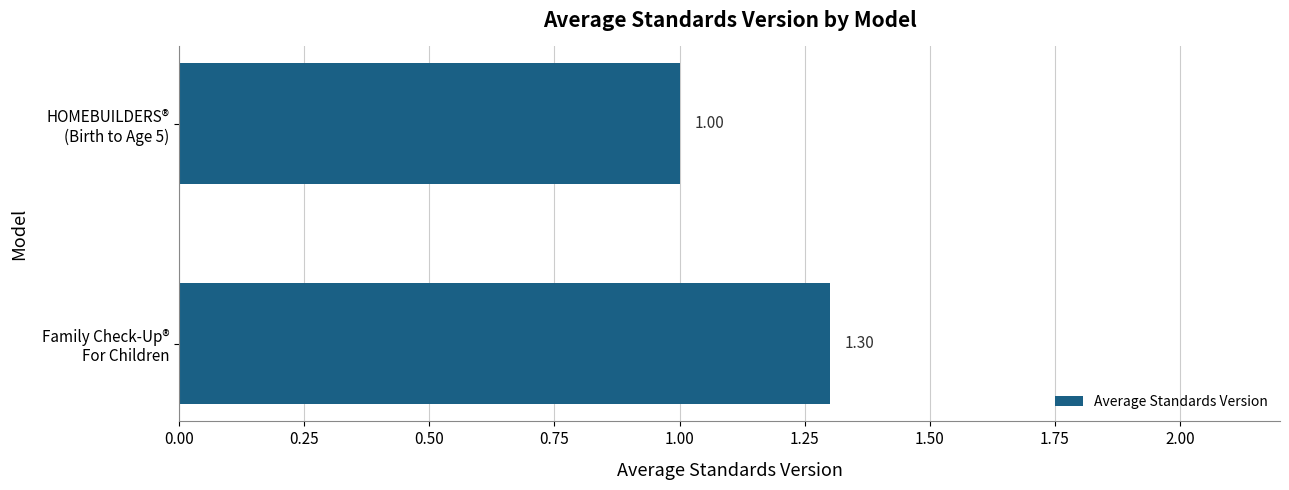

What is the sum of all values?

2.3